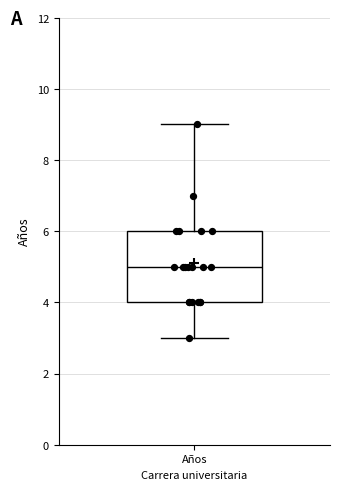

Read this box plot against the y-axis: the position of the median line, the range covered by the box, and the ends of both whiskers. The values are not printed on the chart, so give them approximately, as read against the axis.

median 5, box 4 to 6, whiskers 3 to 9